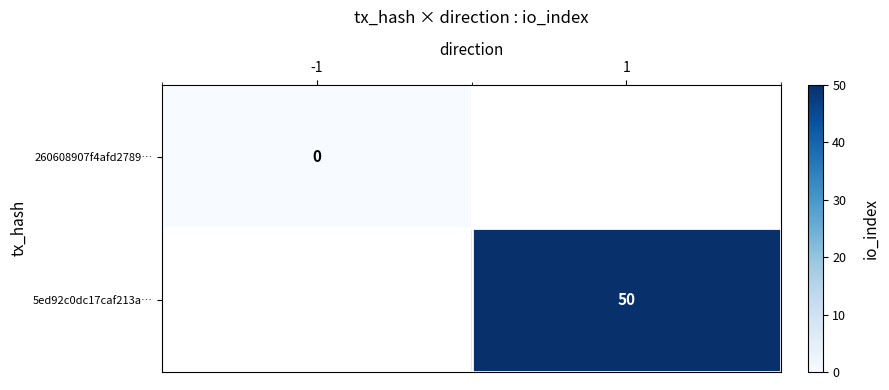

Is the value of 5ed92c0dc17caf213a… at 1 greater than the value of 260608907f4afd2789… at -1?

Yes